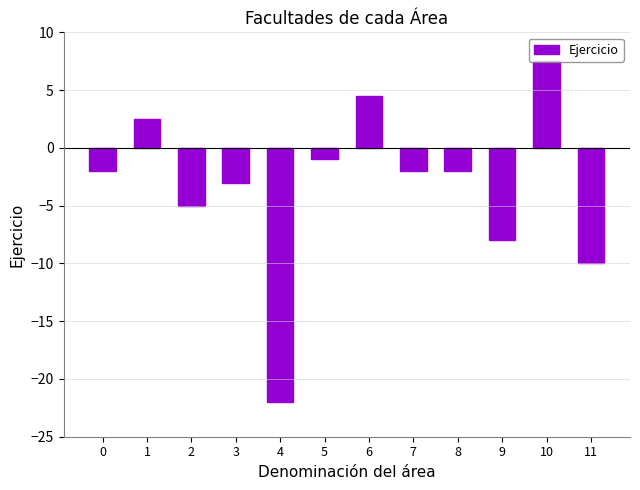

True or false: the data shows 1.5 at 10.

False